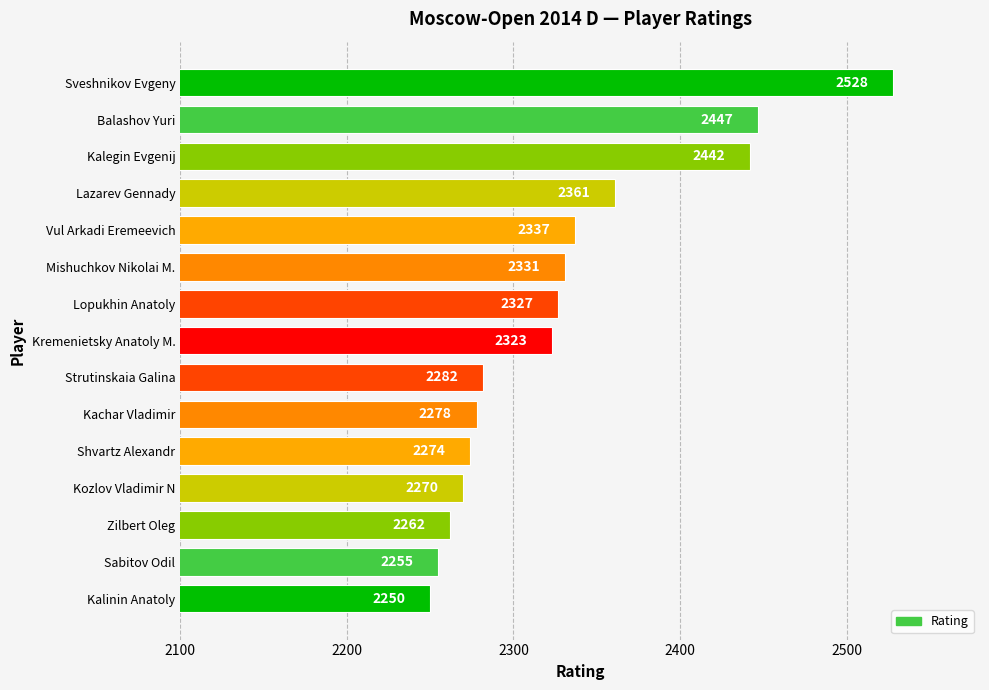

Are the bars grouped side by side (vs. stacked)?

No